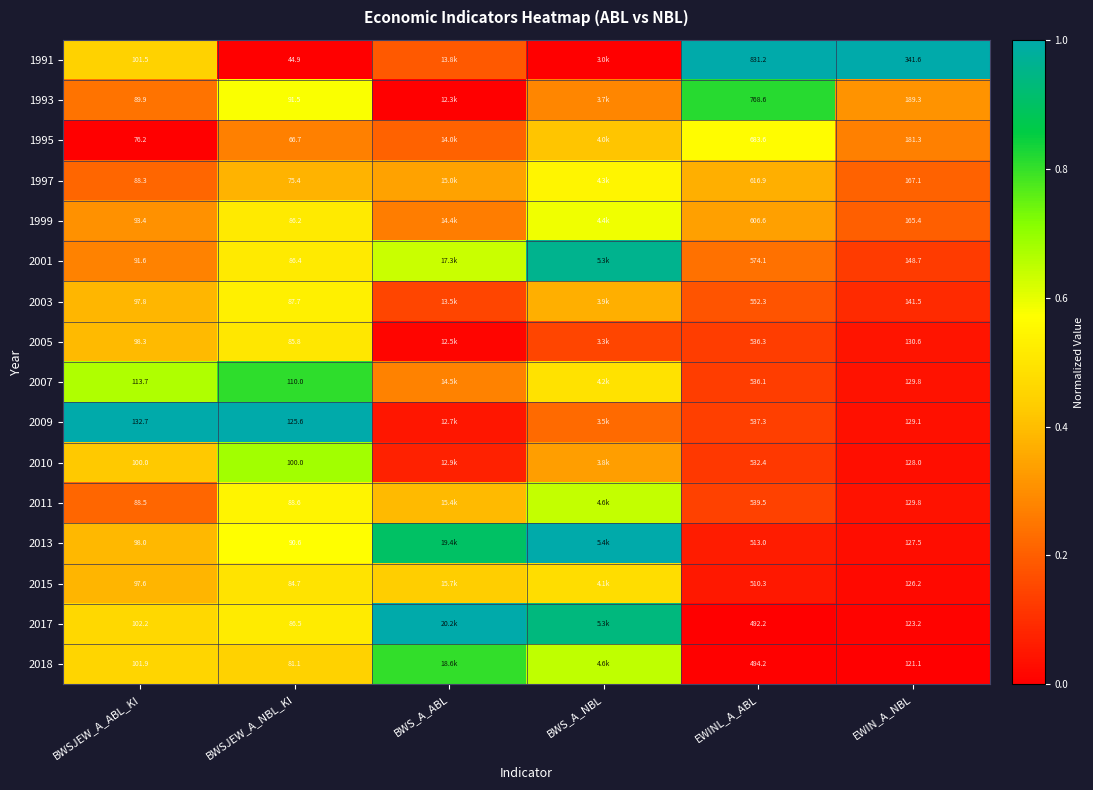

Is the value of 2018 at EWIN_A_NBL greater than the value of 2009 at EWIN_A_NBL?

No